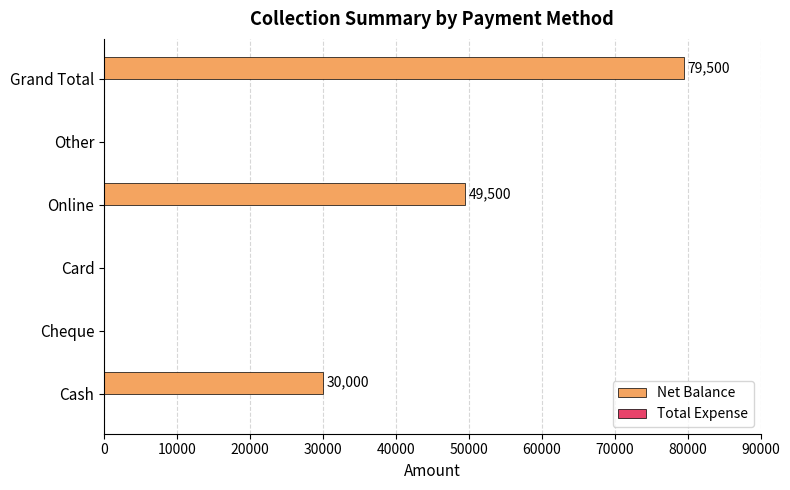

The value at Grand Total is 37808. True or false?

False